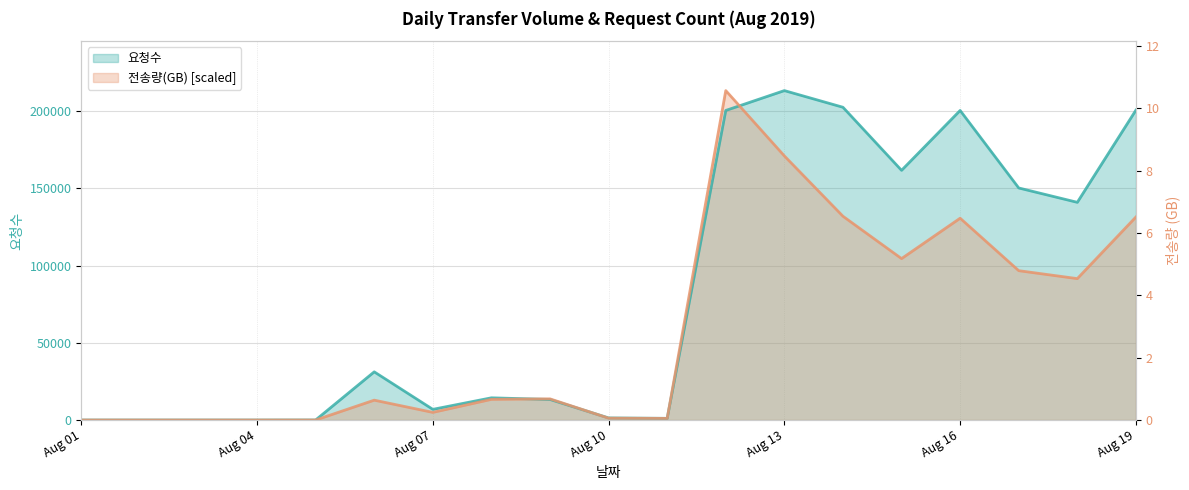

Where is 요청수 nearest to the value 106618?

2019-08-18